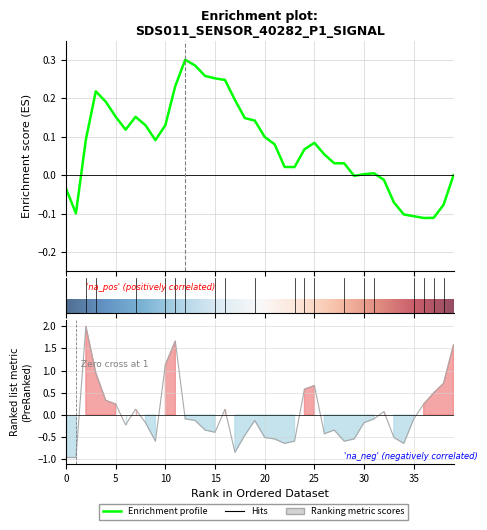

The chart shows a value of -0.5 at 14. True or false?

False